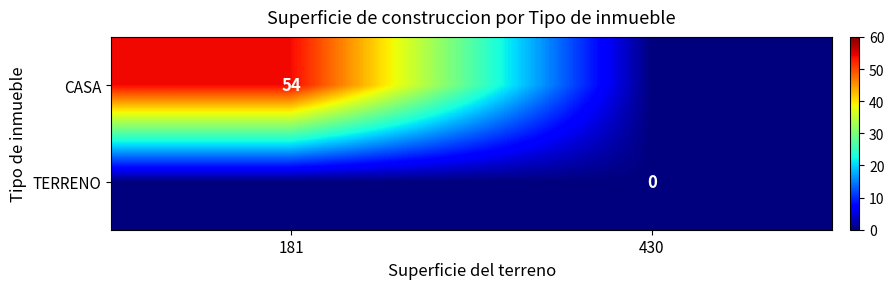

The value of TERRENO at 181 is 0. True or false?

True